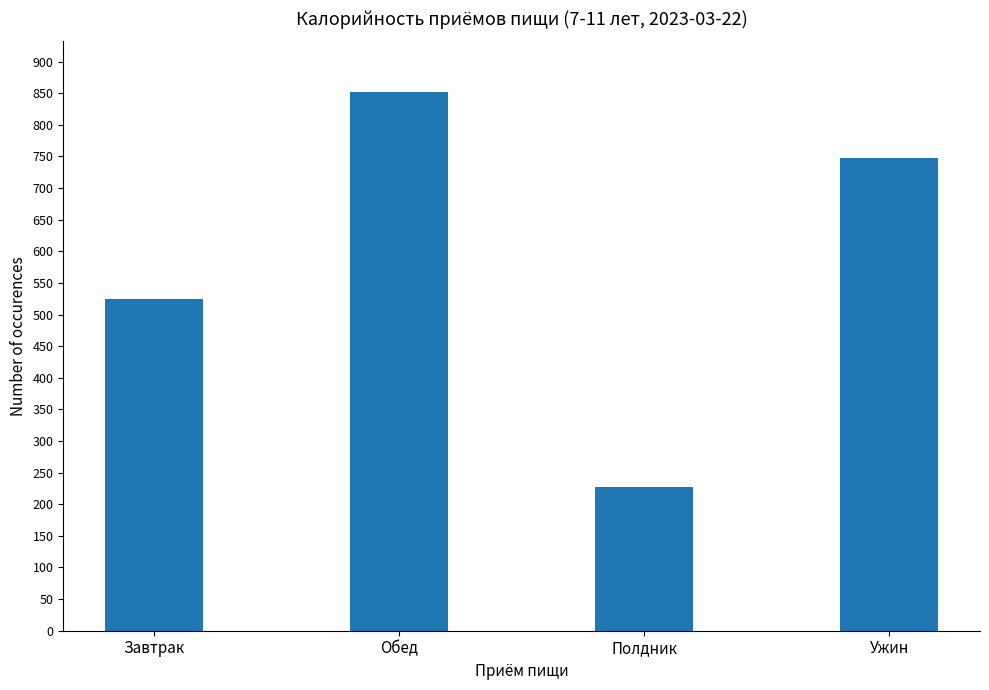

What is the approximate value at Ужин?

748.0